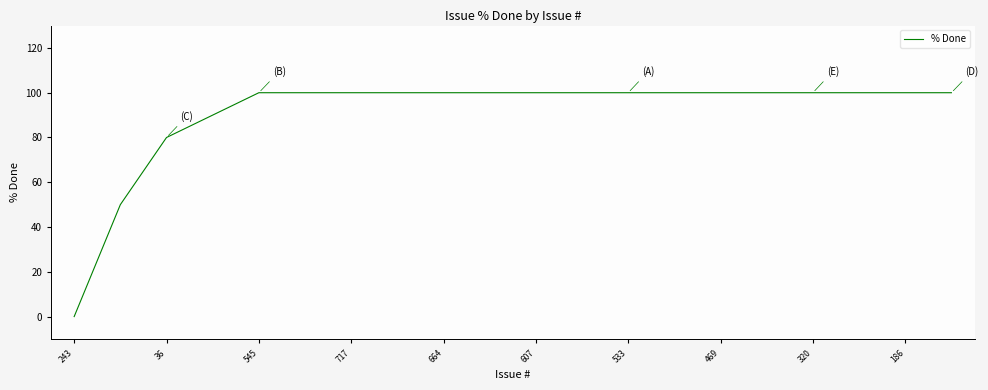

What is the greatest value displayed?

100